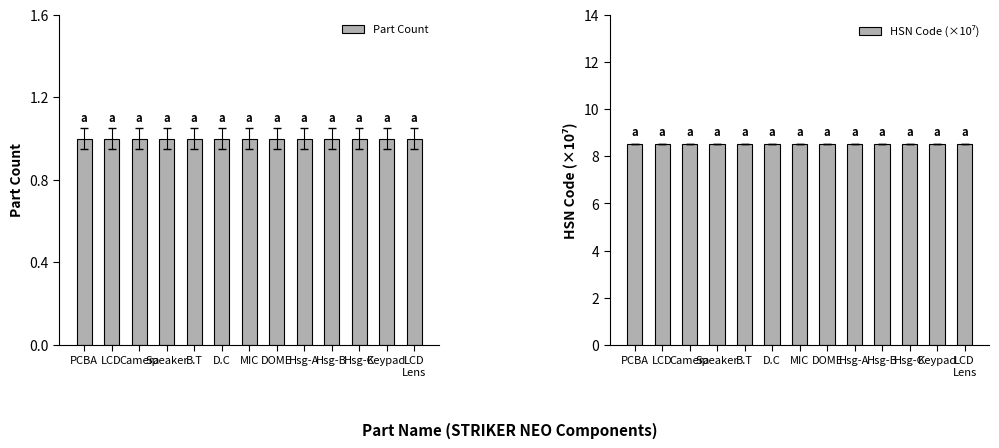

At how many categories does at least one series exceed 1?

13